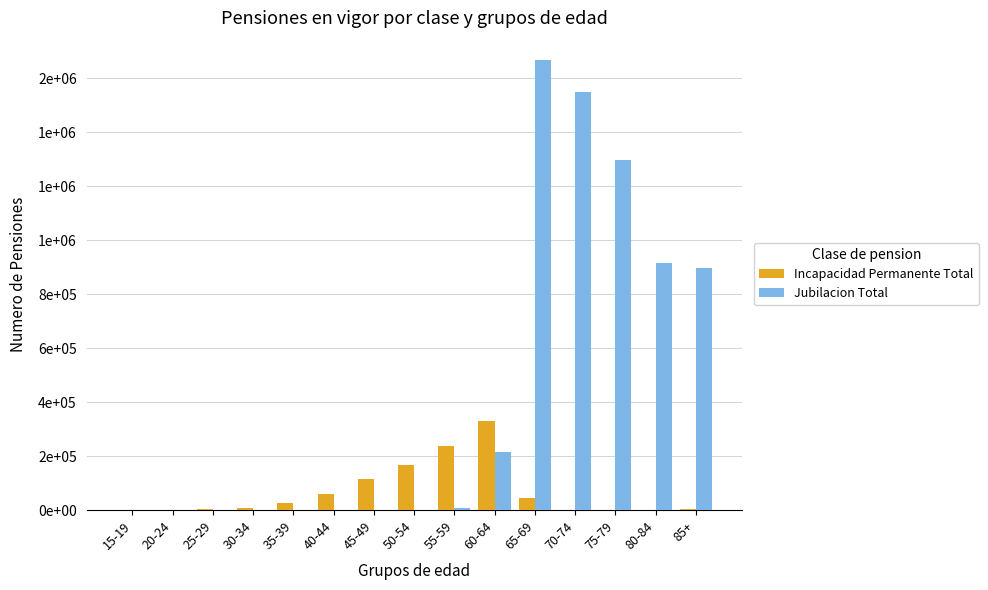

Reading left to right, what are all the values shown in this chart?

Incapacidad Permanente Total: 15-19=3	20-24=499	25-29=2641	30-34=8943	35-39=26135	40-44=60906	45-49=113312	50-54=165955	55-59=239053	60-64=328992	65-69=46553	70-74=20	75-79=55	80-84=169	85+=2264
Jubilacion Total: 15-19=0	20-24=0	25-29=0	30-34=0	35-39=0	40-44=0	45-49=42	50-54=421	55-59=9439	60-64=214030	65-69=1665873	70-74=1550230	75-79=1296189	80-84=915368	85+=895051